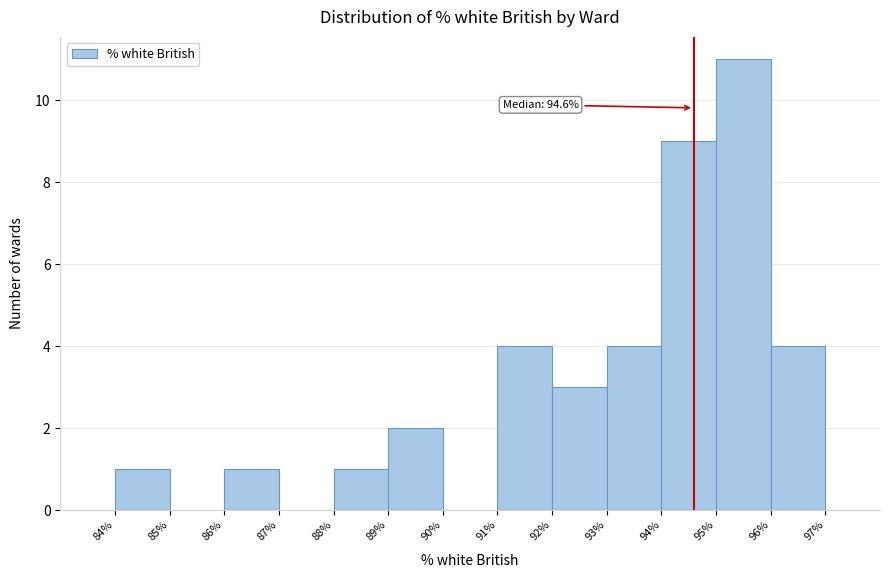

Which range on the x-axis has the tallest bar?

95% to 96%